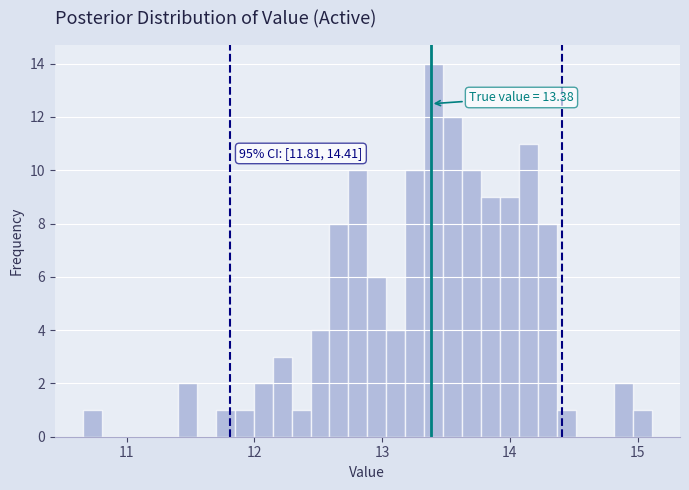

Around what value on the x-axis is the tallest bar? Give the approximate position of its centre, as read against the axis.

13.4